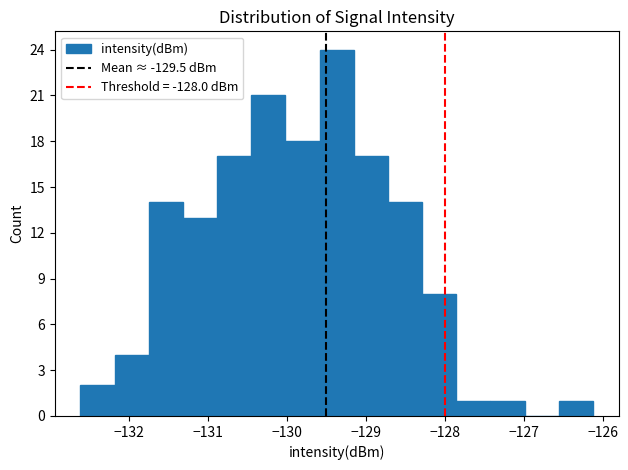

How tall is the bar that spans -128.7 to -128.3 on the x-axis? Neither the bar edges nor the heights are printed on the chart, so give them approximately, as read against the axes.

14